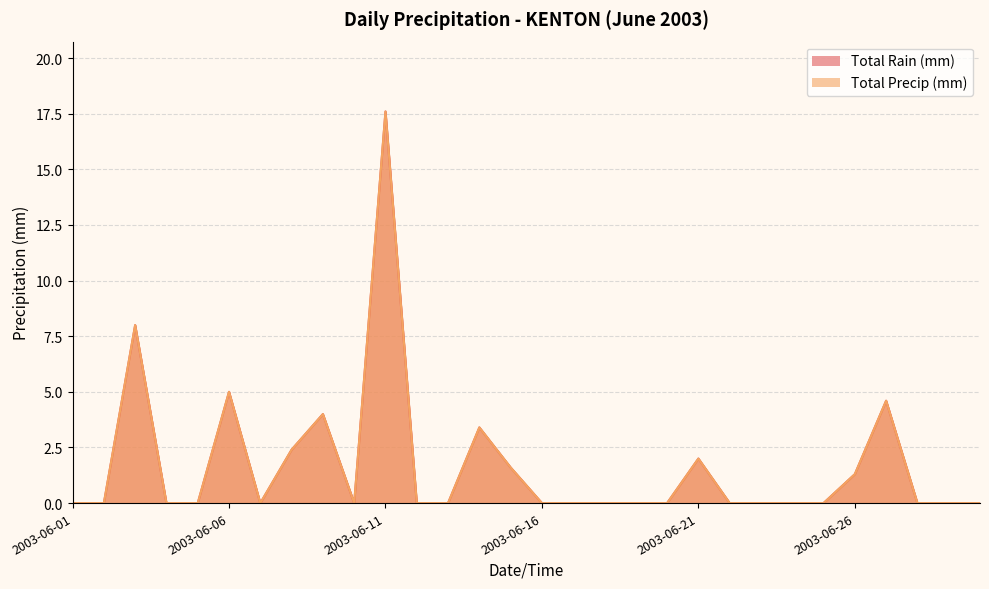

At which category is the sum across all series the highest?

2003-06-11